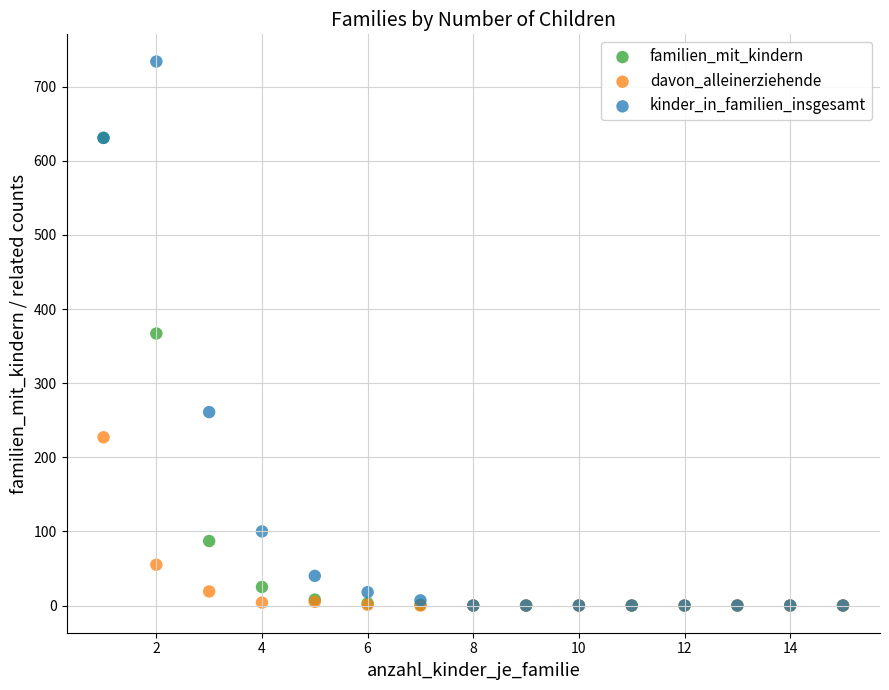

In the davon_alleinerziehende series, what Y value is closest to 113?

55